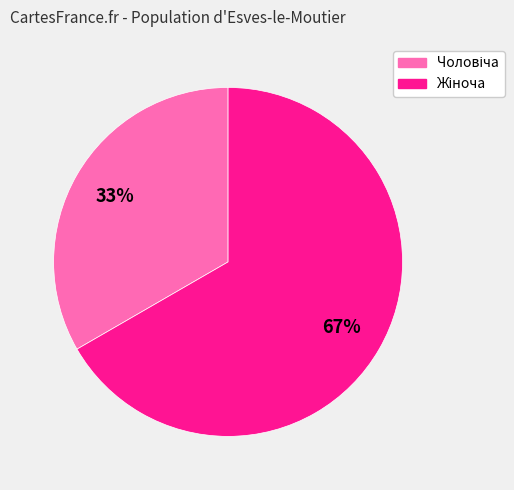

Is there any slice that represents more than half of the pie?

Yes